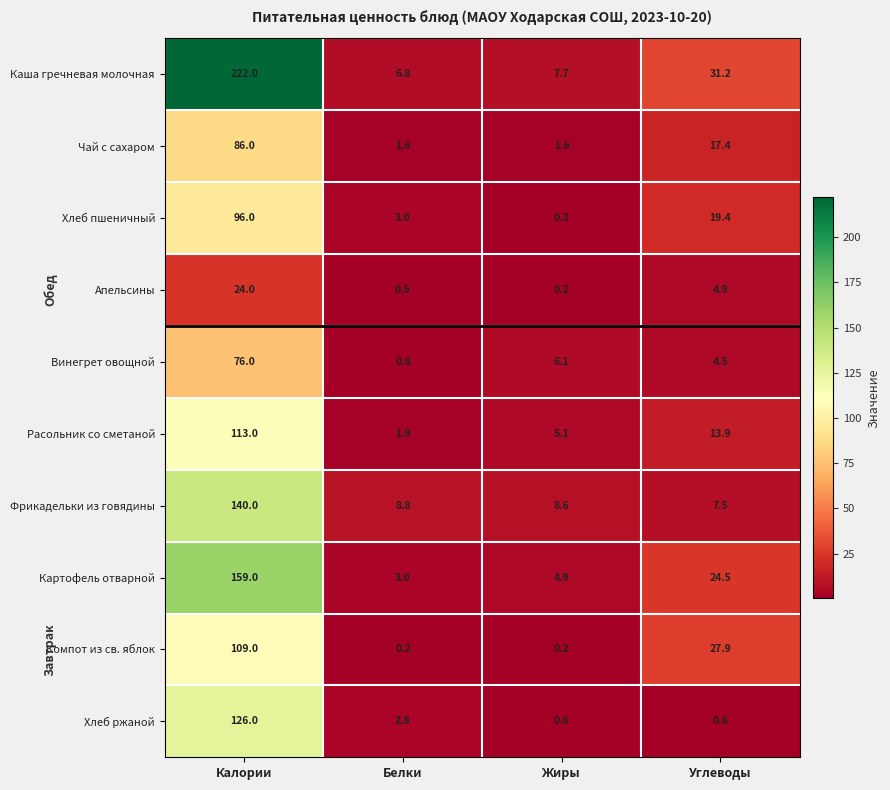

What is the difference between the Расольник со сметаной values at Жиры and Калории?

107.9